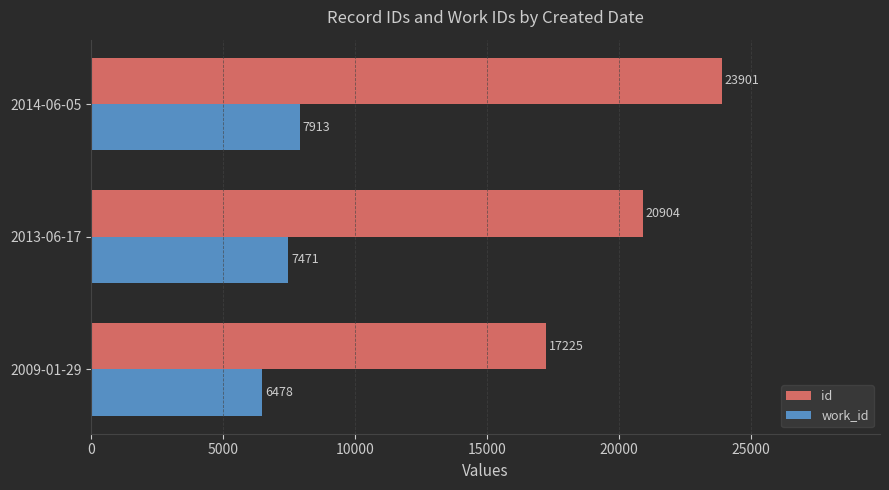

Is it true that id equals 5025 at 2009-01-29?

False